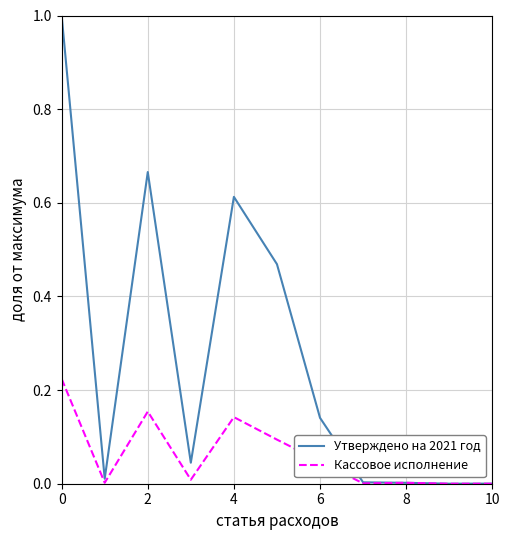

Does the chart display data point markers on the line(s)?

No